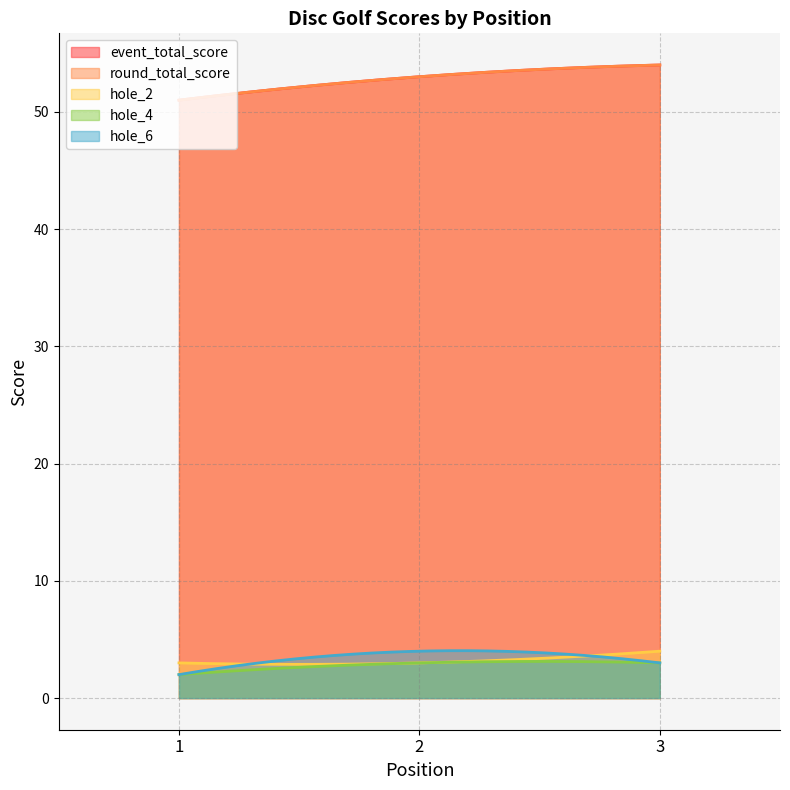

Between 3 and 1, which is larger?

3